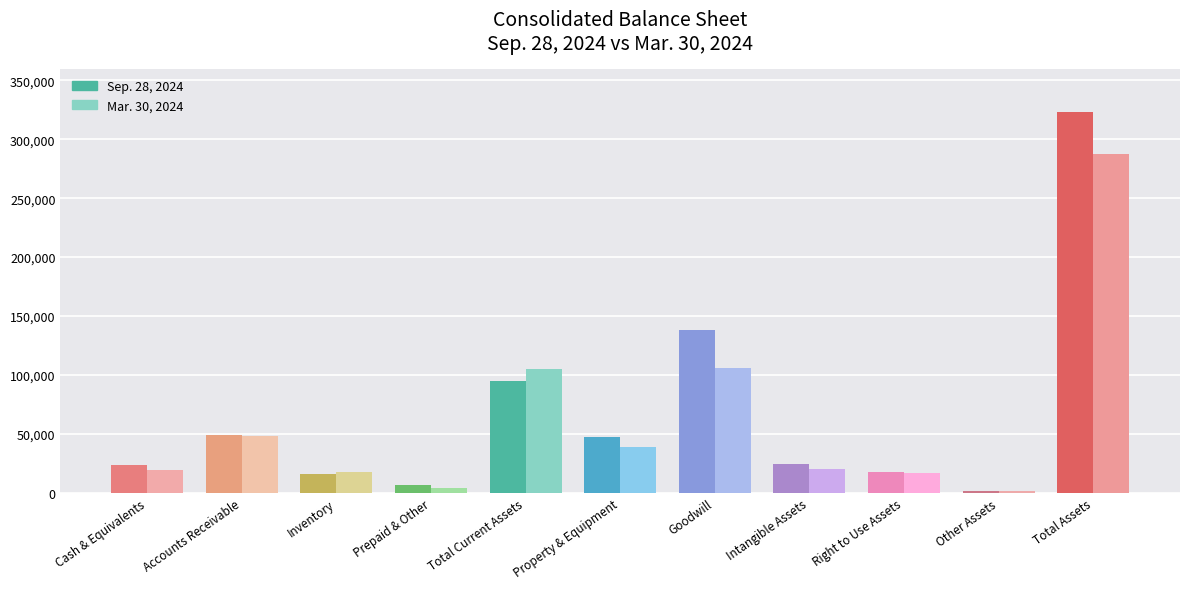

At which label does Sep. 28, 2024 reach its peak?

Total Assets